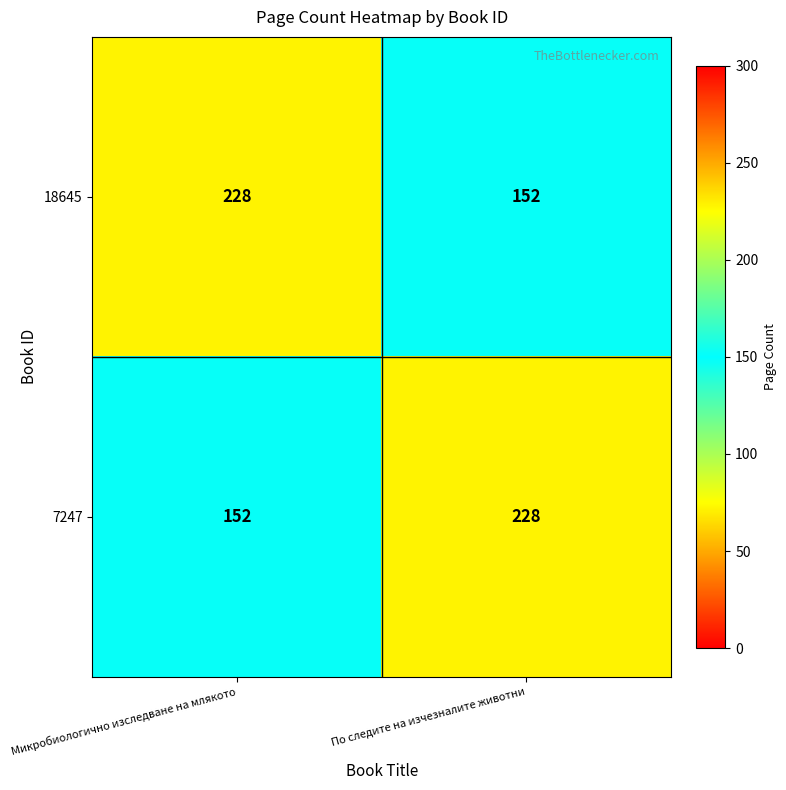

List the labels in order of 18645 value, smallest first.

По следите на изчезналите животни, Микробиологично изследване на млякото